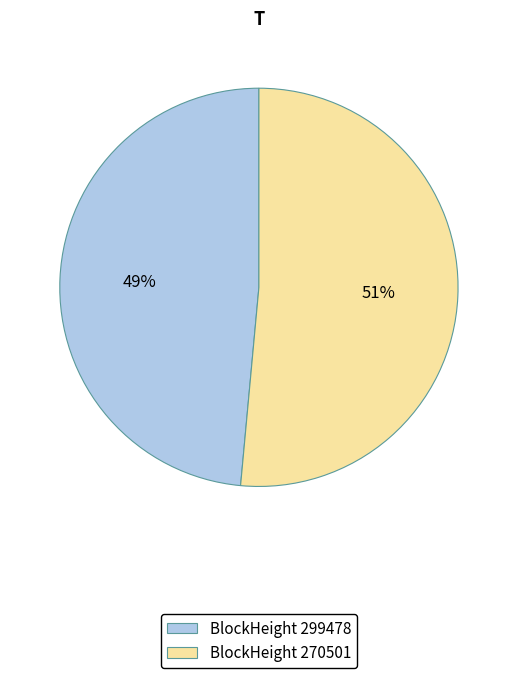

To the nearest percent, what is the average slice percentage?

50%